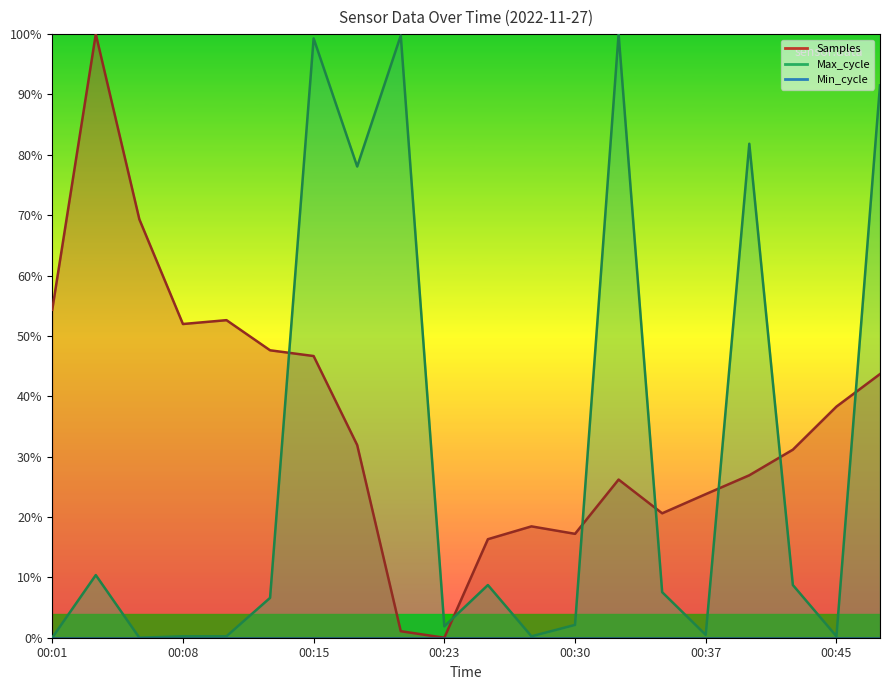

At which label does Samples first exceed 31?

00:01